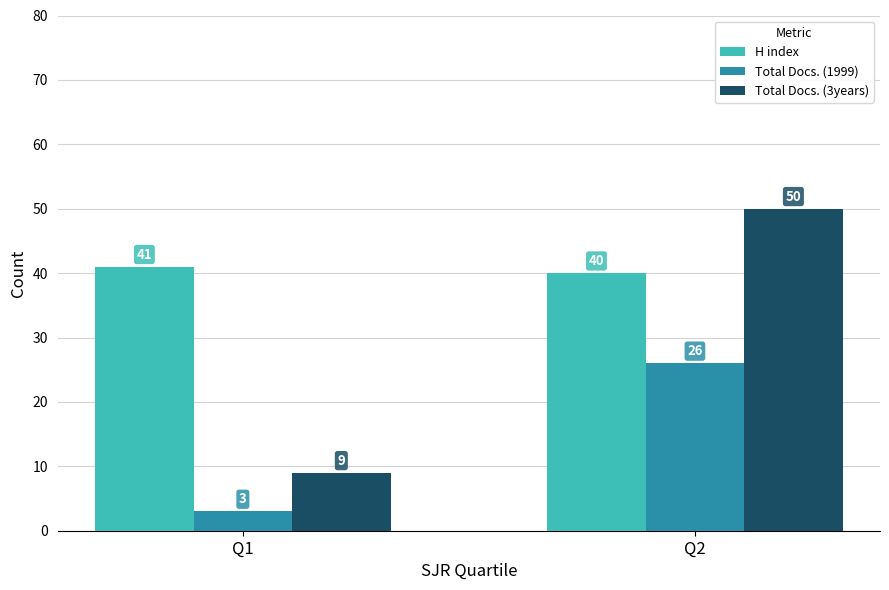

Which category has the lowest value across all series?

Q1